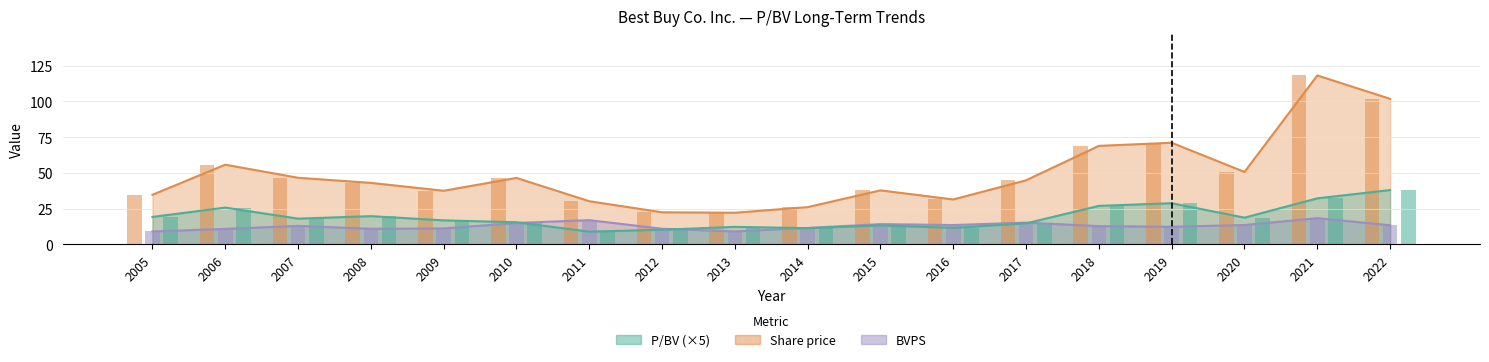

What is the difference between the highest and lowest values at 2018?

56.1